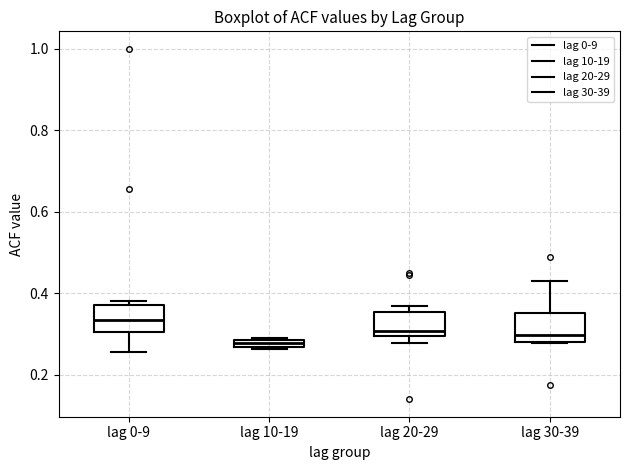

Where is the upper edge of the box for lag 20-29 on the y-axis? The values are not printed on the chart, so give them approximately, as read against the axis.

0.36